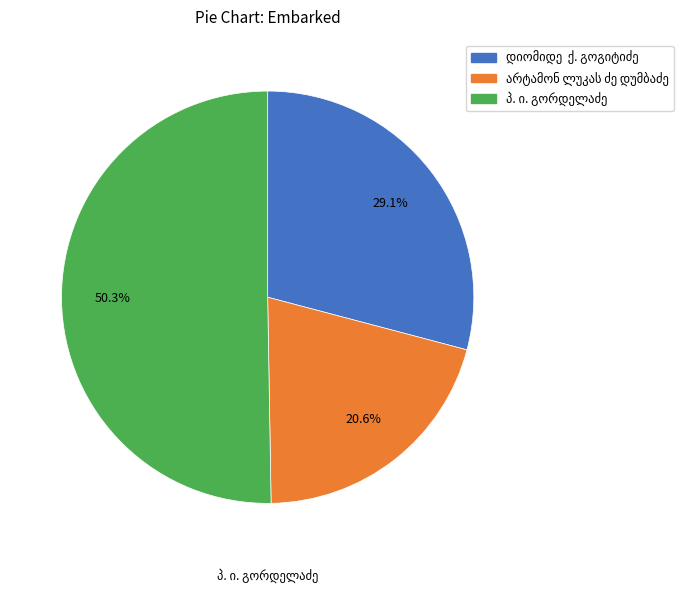

To the nearest percent, what is the difference between the largest and smallest slice percentages?

30%